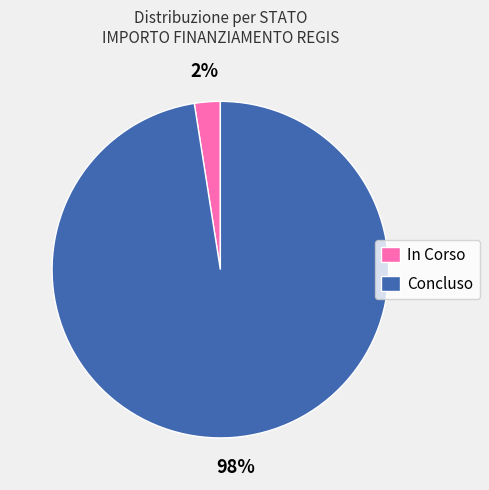

Does any single category account for the majority?

Yes